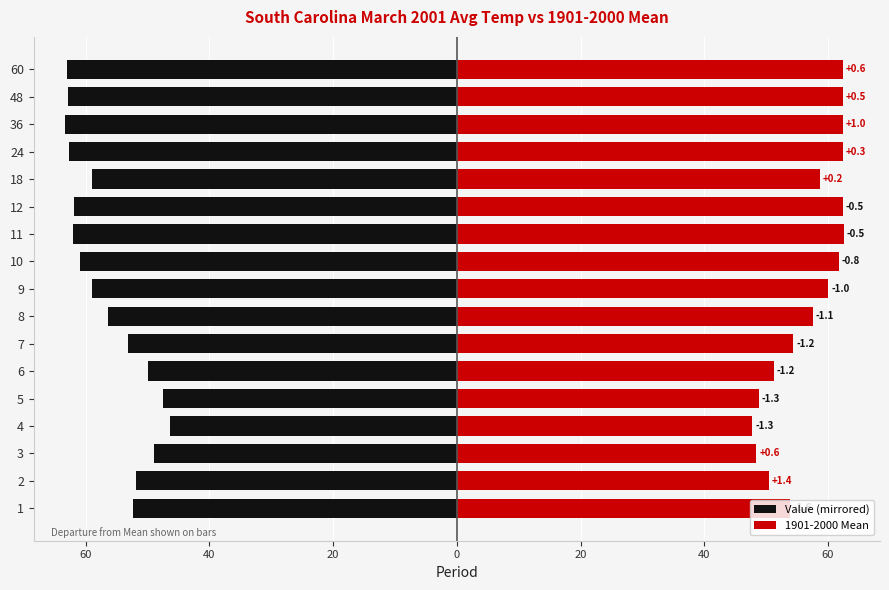

Which series has the largest range (max minus min)?

Value (mirrored)